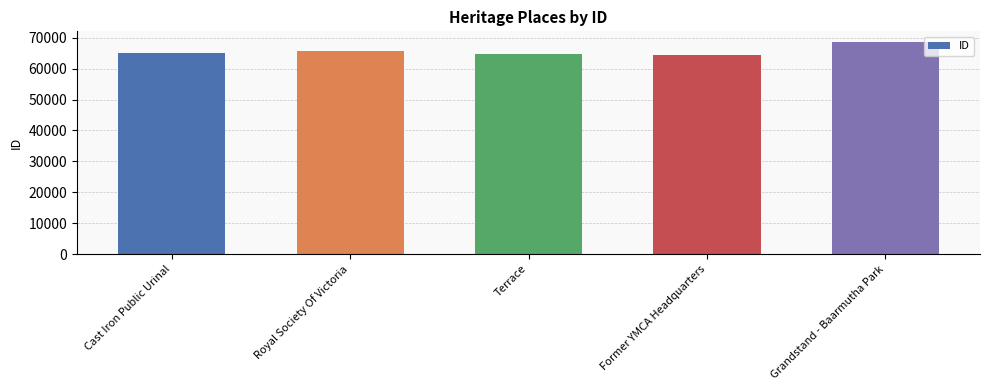

What is the minimum value shown in the chart?

64398